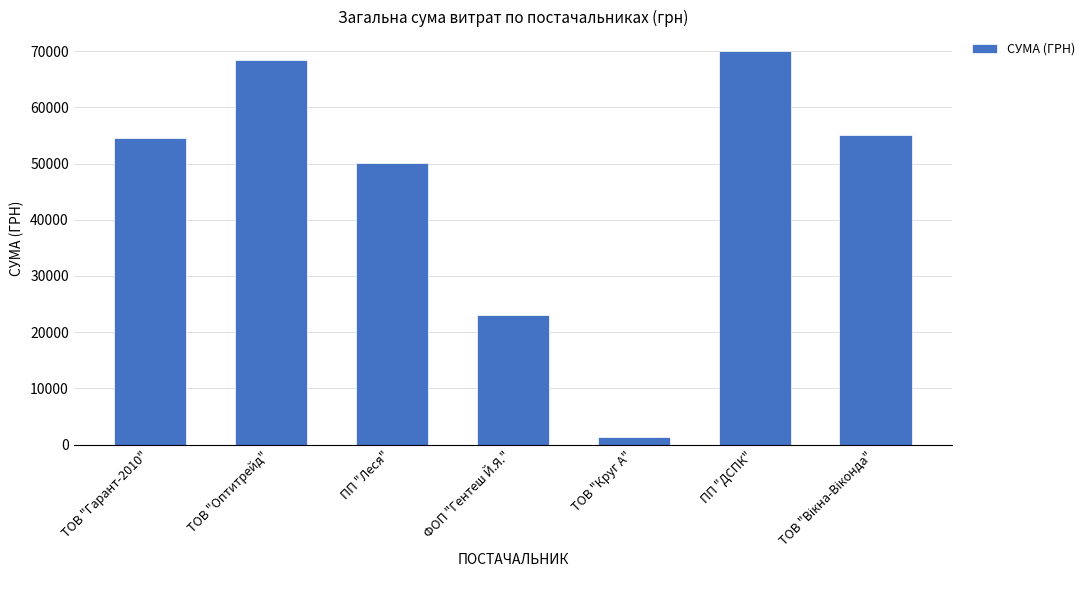

Reading left to right, list all the values displayed in this chart.

54545.8	68477.7	50068.8	23099.5	1312.7	69984.0	55000.0